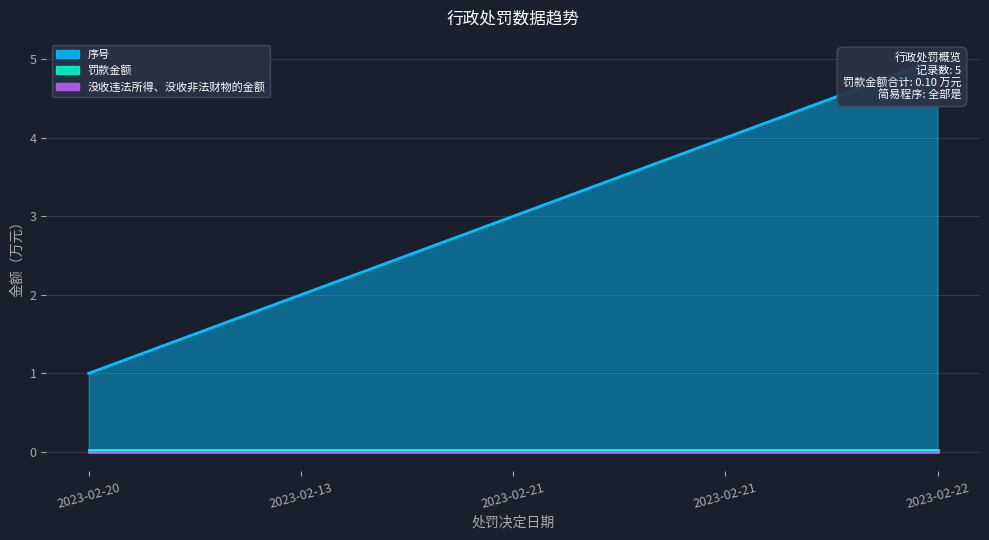

Reading left to right, what are all the values shown in this chart?

序号: 2023-02-20=1.0	2023-02-13=2.0	2023-02-21=3.0	2023-02-21=4.0	2023-02-22=5.0
罚款金额: 2023-02-20=0.0	2023-02-13=0.0	2023-02-21=0.0	2023-02-21=0.0	2023-02-22=0.0
没收违法所得、没收非法财物的金额: 2023-02-20=0.0	2023-02-13=0.0	2023-02-21=0.0	2023-02-21=0.0	2023-02-22=0.0